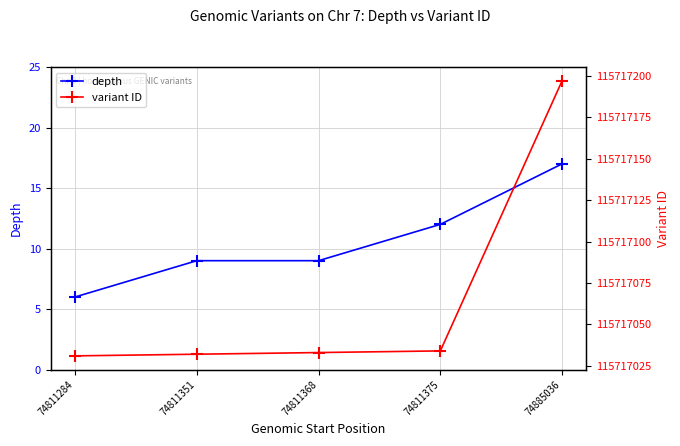

What is the highest value of the variant ID series?

115717197